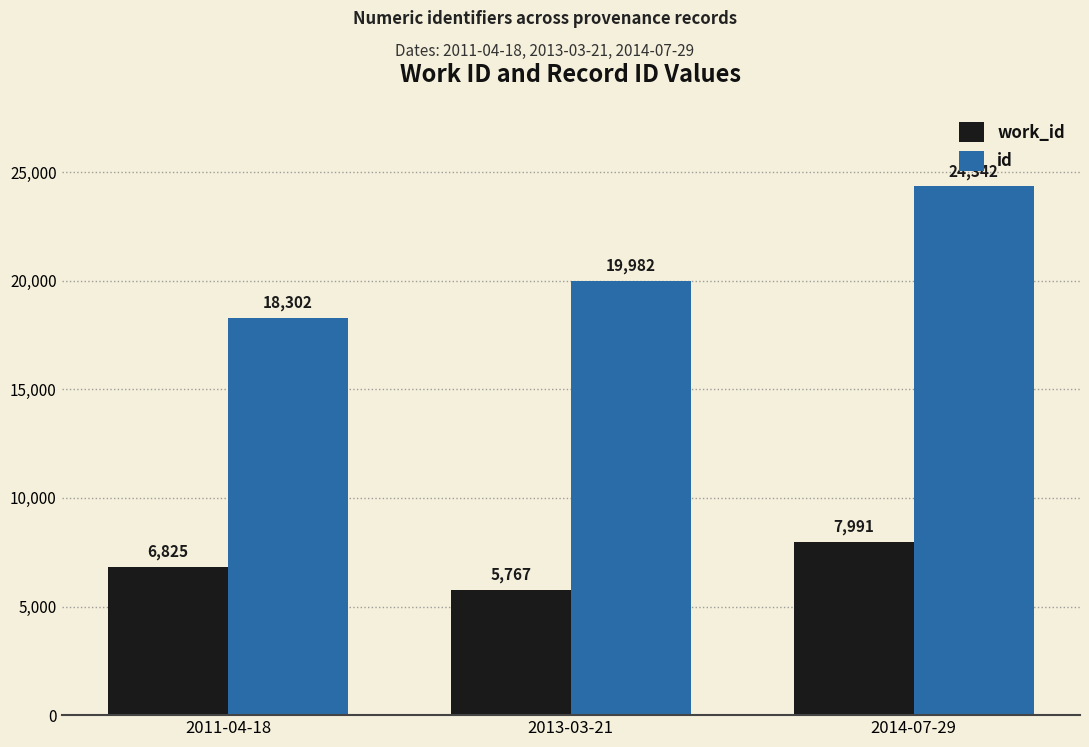

Reading left to right, list all the values displayed in this chart.

work_id: 2011-04-18=6825	2013-03-21=5767	2014-07-29=7991
id: 2011-04-18=18302	2013-03-21=19982	2014-07-29=24342